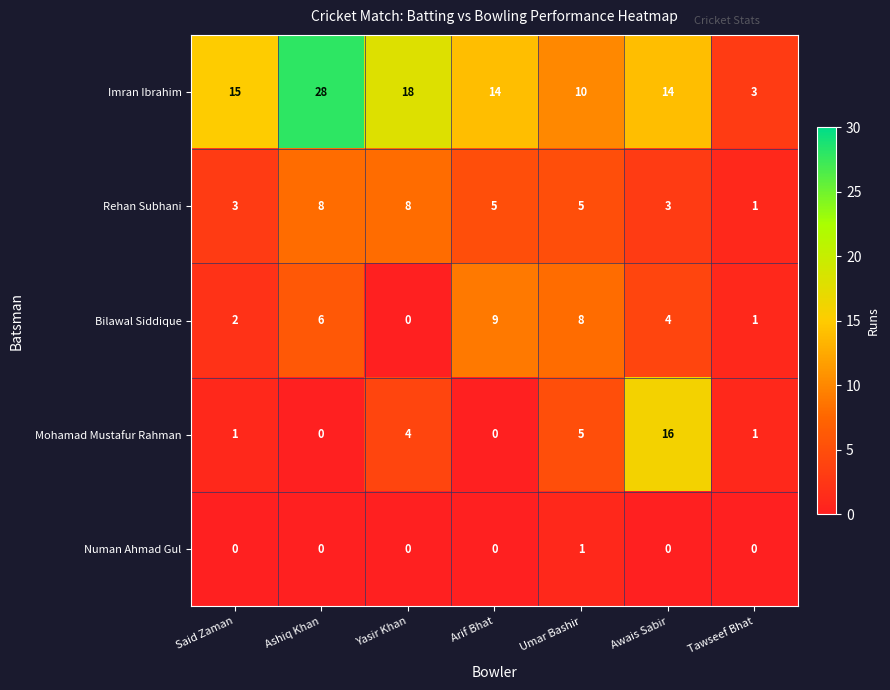

Rank the series by their maximum value, from highest to lowest.

Imran Ibrahim, Mohamad Mustafur Rahman, Bilawal Siddique, Rehan Subhani, Numan Ahmad Gul